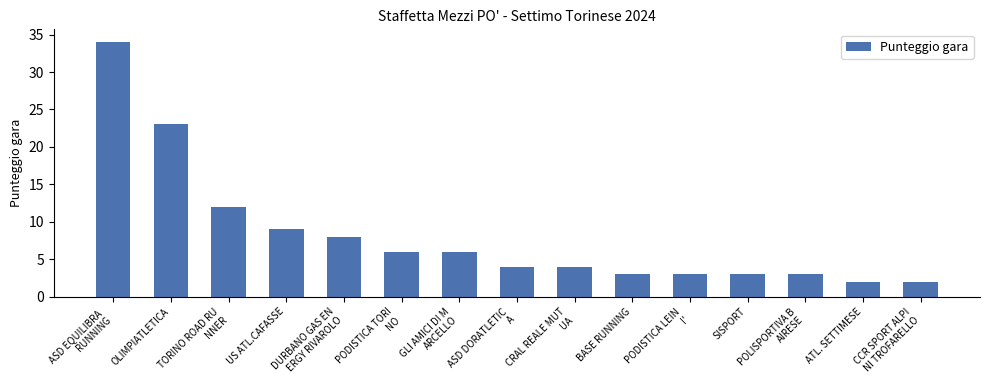

How many categories are shown in the chart?

15